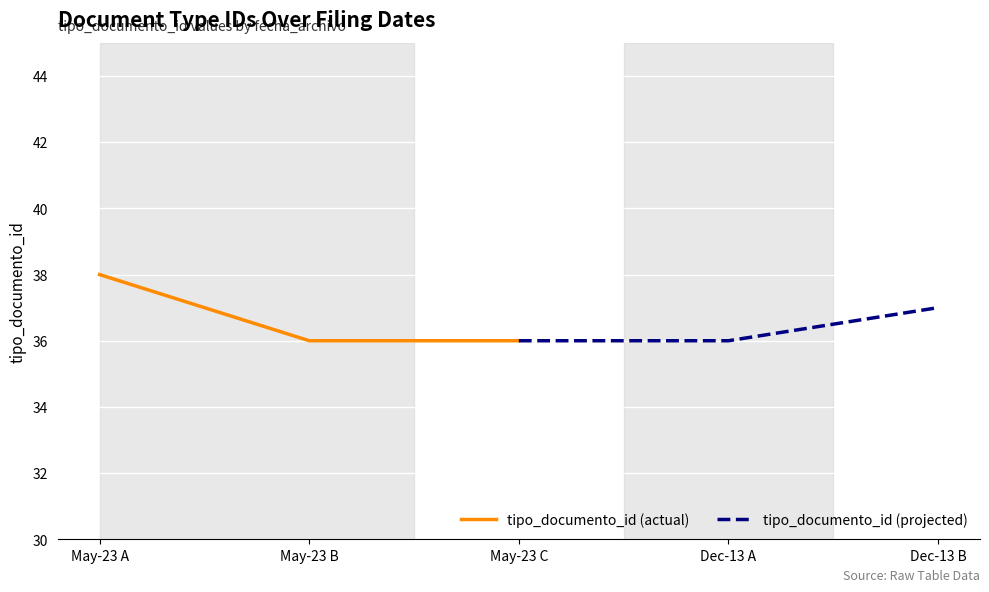

What is the lowest value of the tipo_documento_id (actual) series?

36